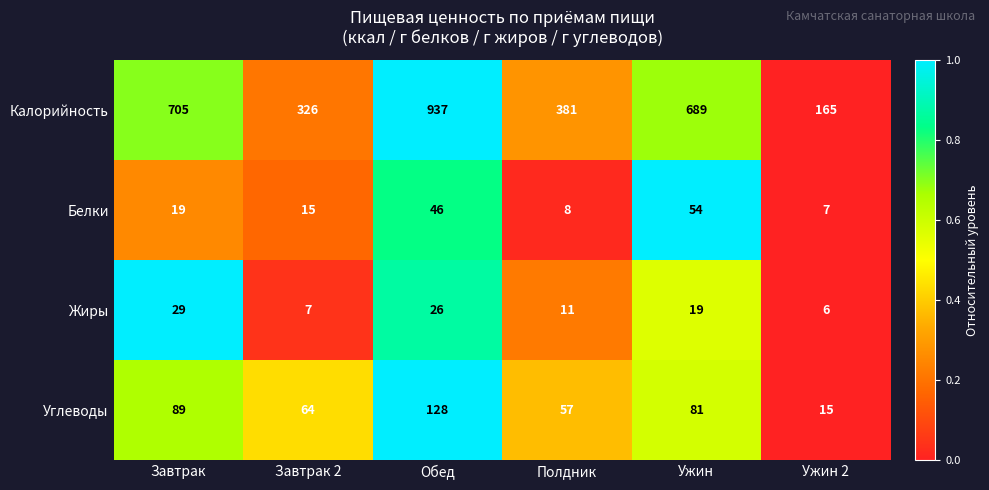

At which label does Калорийность first exceed 689?

Завтрак